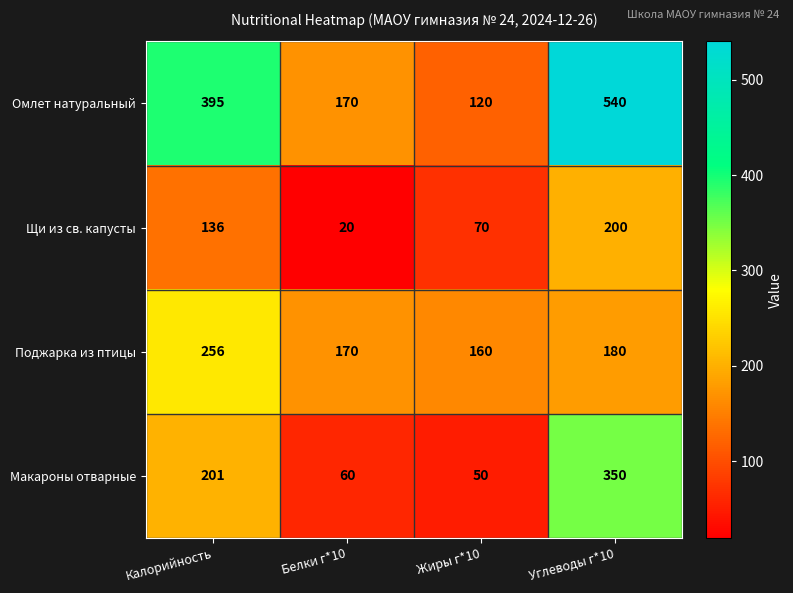

What is the difference between the highest and lowest values at Жиры г*10?

110